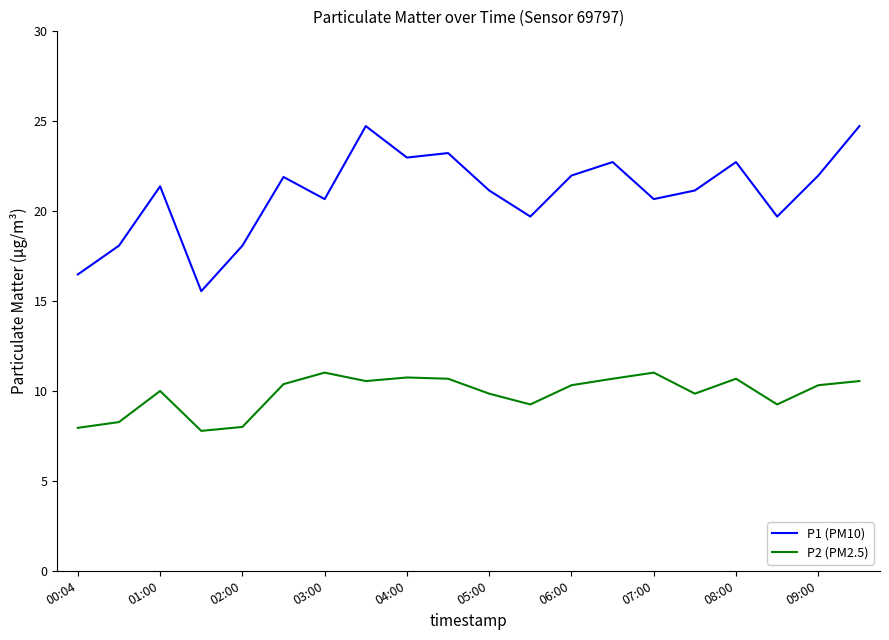

What is the difference between the maximum and minimum values in the P2 (PM2.5) series?

3.2